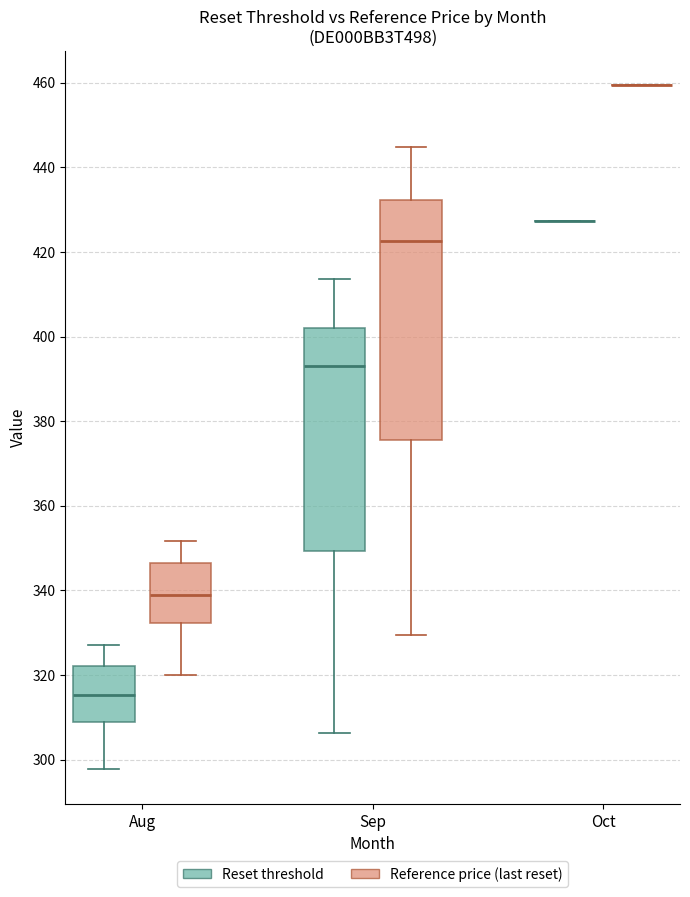

Which box is the tallest, from its lower edge to its upper edge?

Sep (Reference price (last reset))